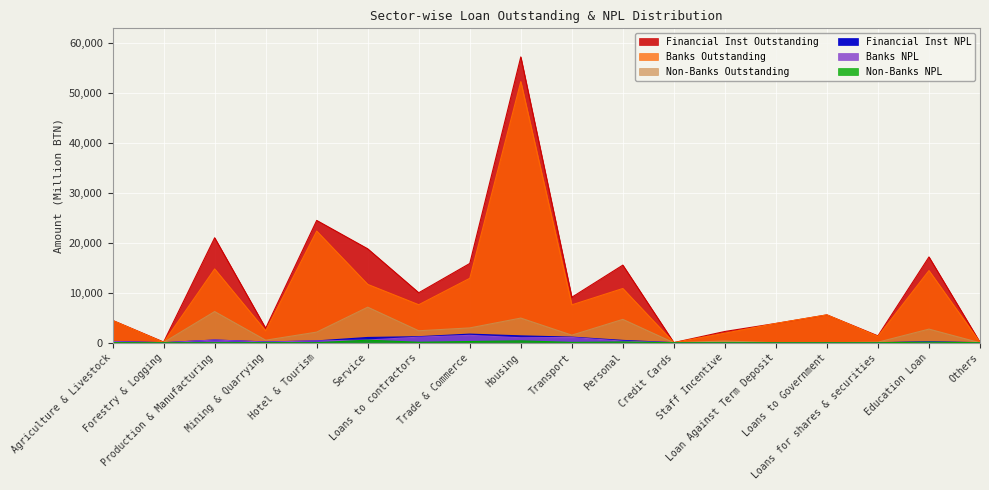

What position from the left is Mining & Quarrying?

4